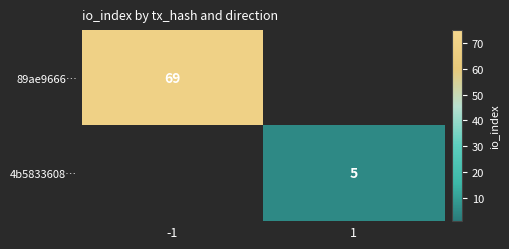

What is the maximum value shown in the chart?

69.0